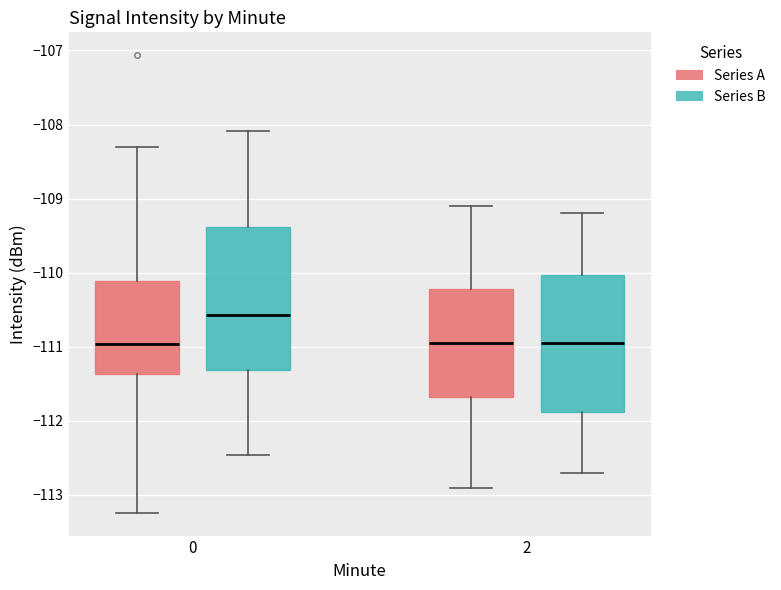

Which box's median line is the highest?

0 (Series B)